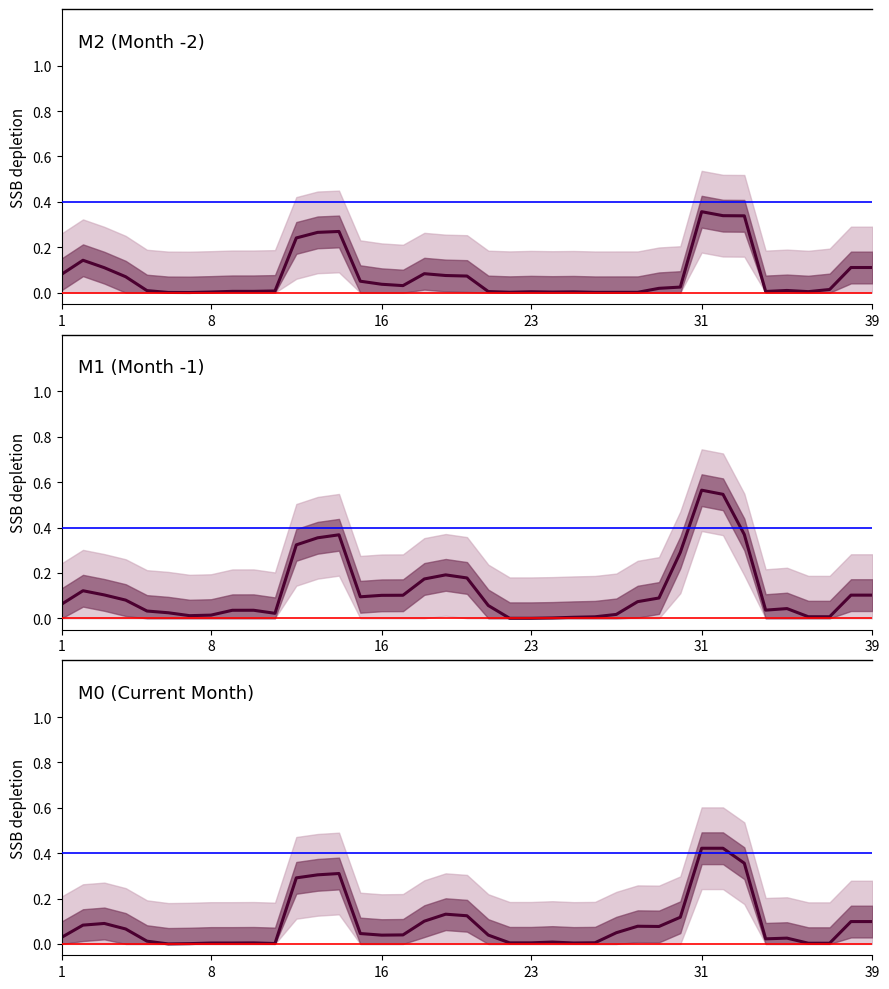

At 35, list the series in order from largest to smallest.

M1 (Month -1), M2 (Month -2), M0 (Current Month)